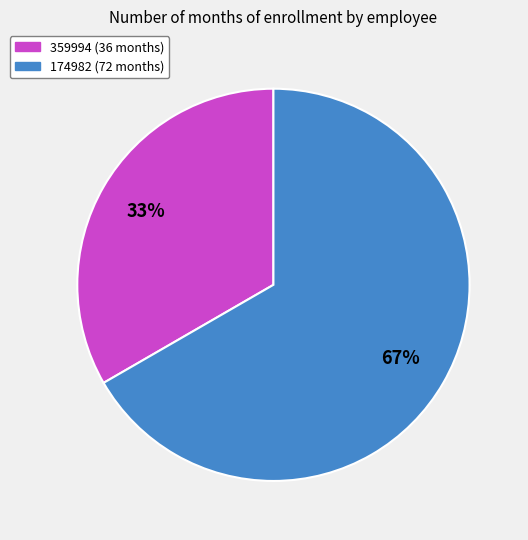

Which slice represents more than half of the pie?

174982